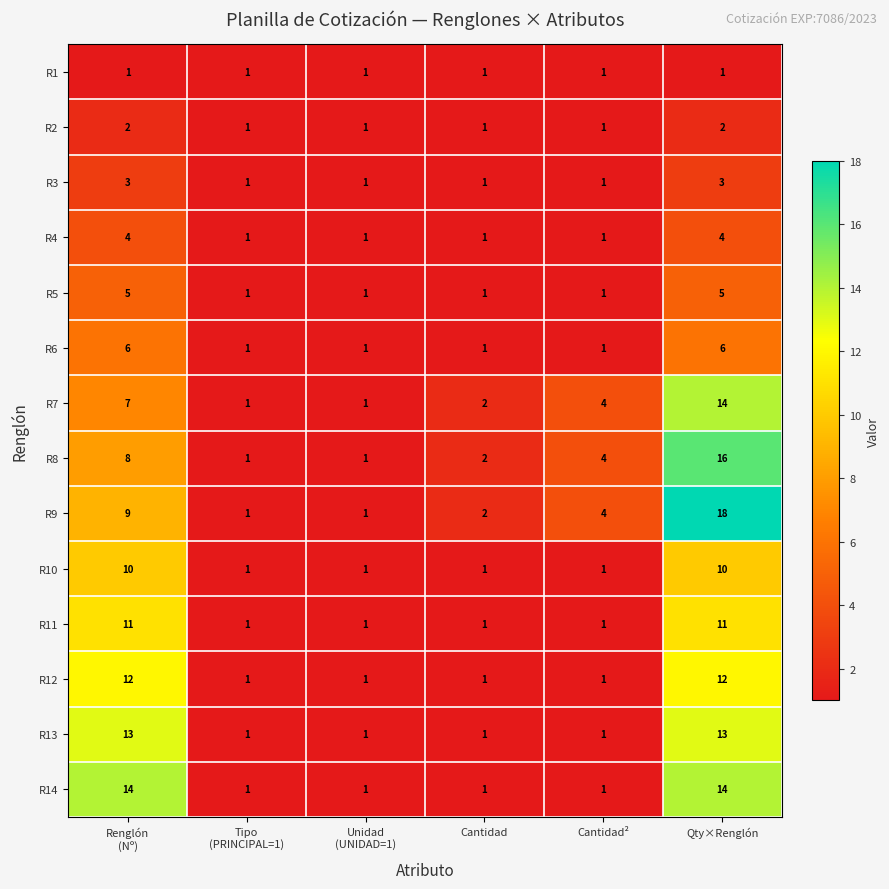

What is the difference between the maximum and minimum values in the R12 series?

11